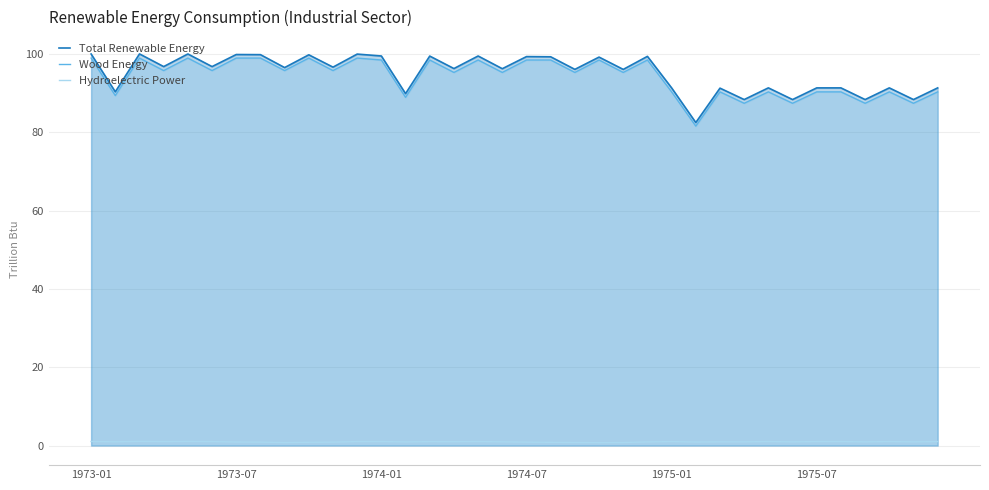

What is the total value across all series at 35?

182.6